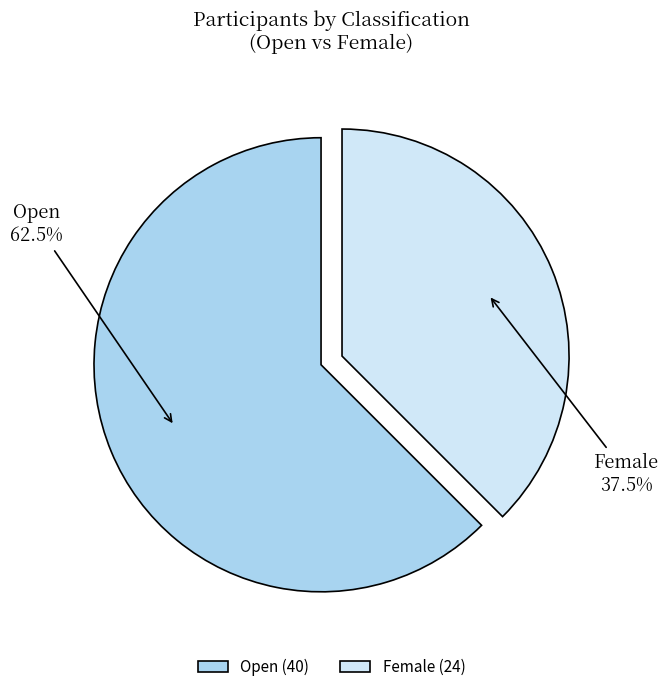

Rank the categories by value from highest to lowest.

Open, Female